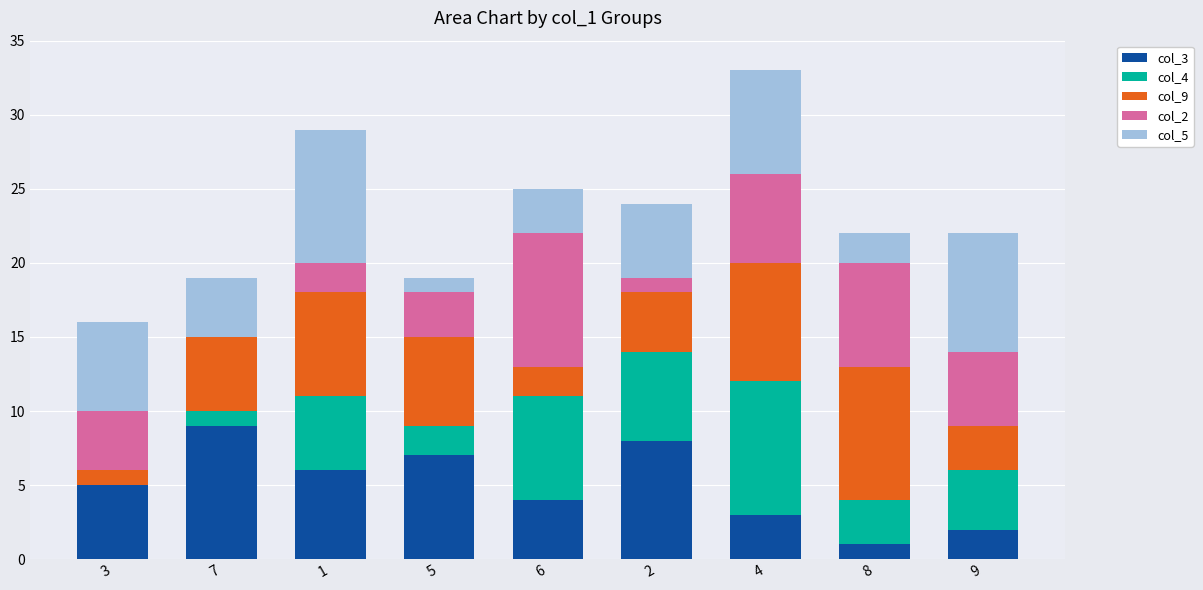

At which category is the sum across all series the highest?

4